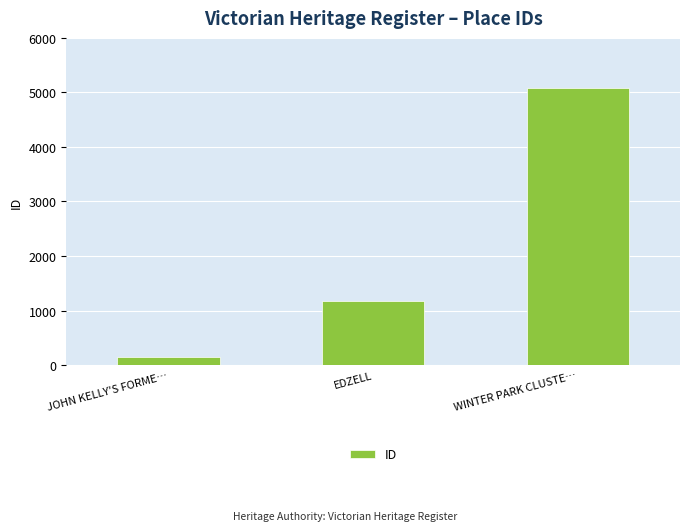

Reading right to left, extract all data points from this chart.

5076	1167	149